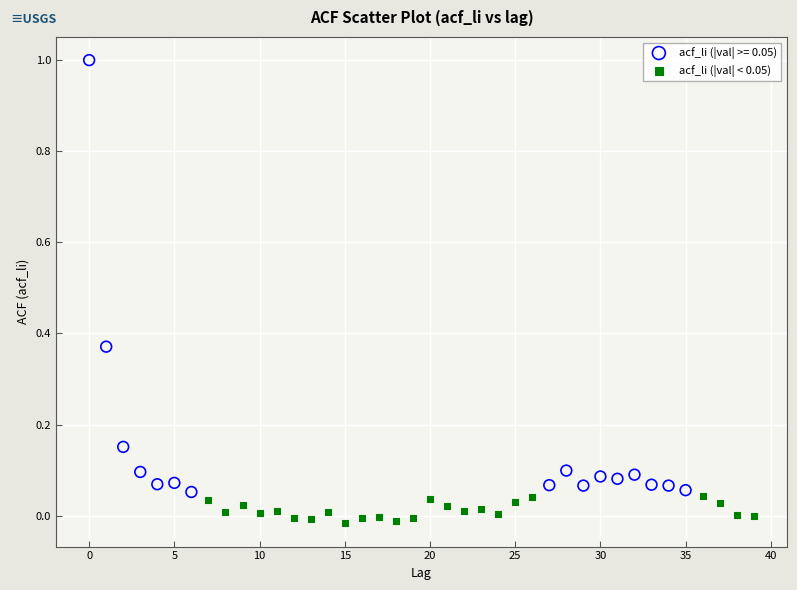

Which series reaches the minimum Y coordinate?

acf_li (|val| < 0.05)